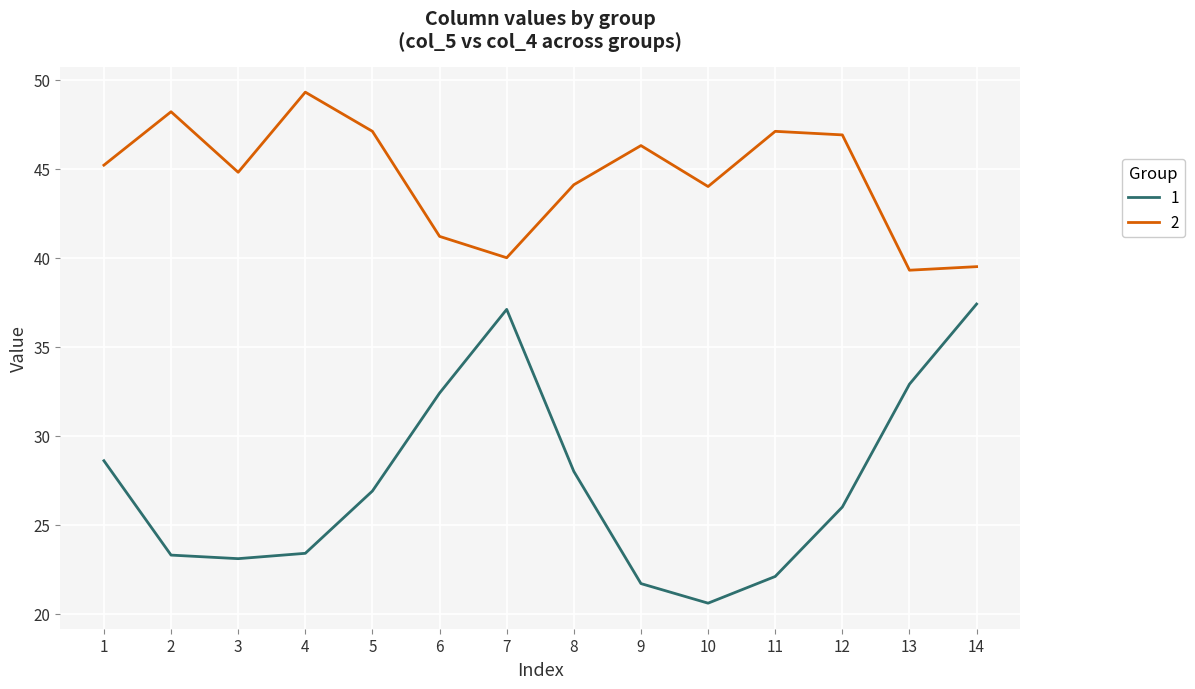

How many lines are shown in the chart?

2